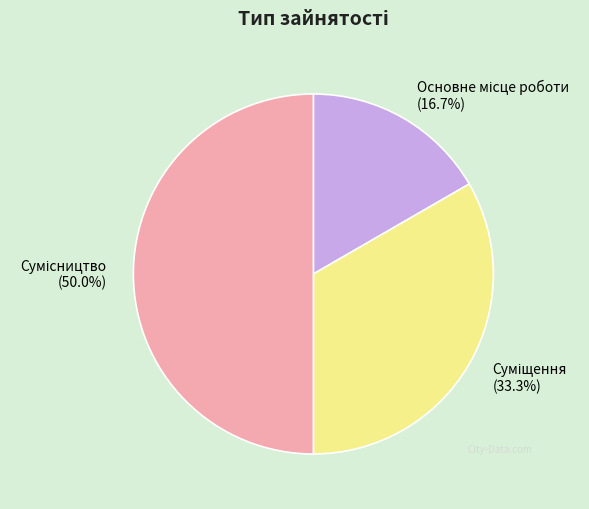

Count the number of slices in the pie.

3